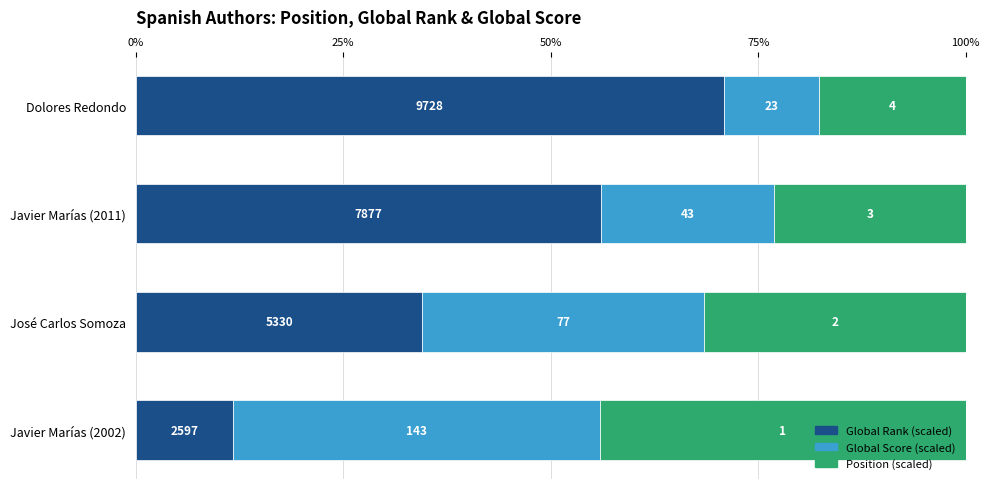

What is the difference between the maximum and second lowest values in the Global Rank (scaled) series?

36.3